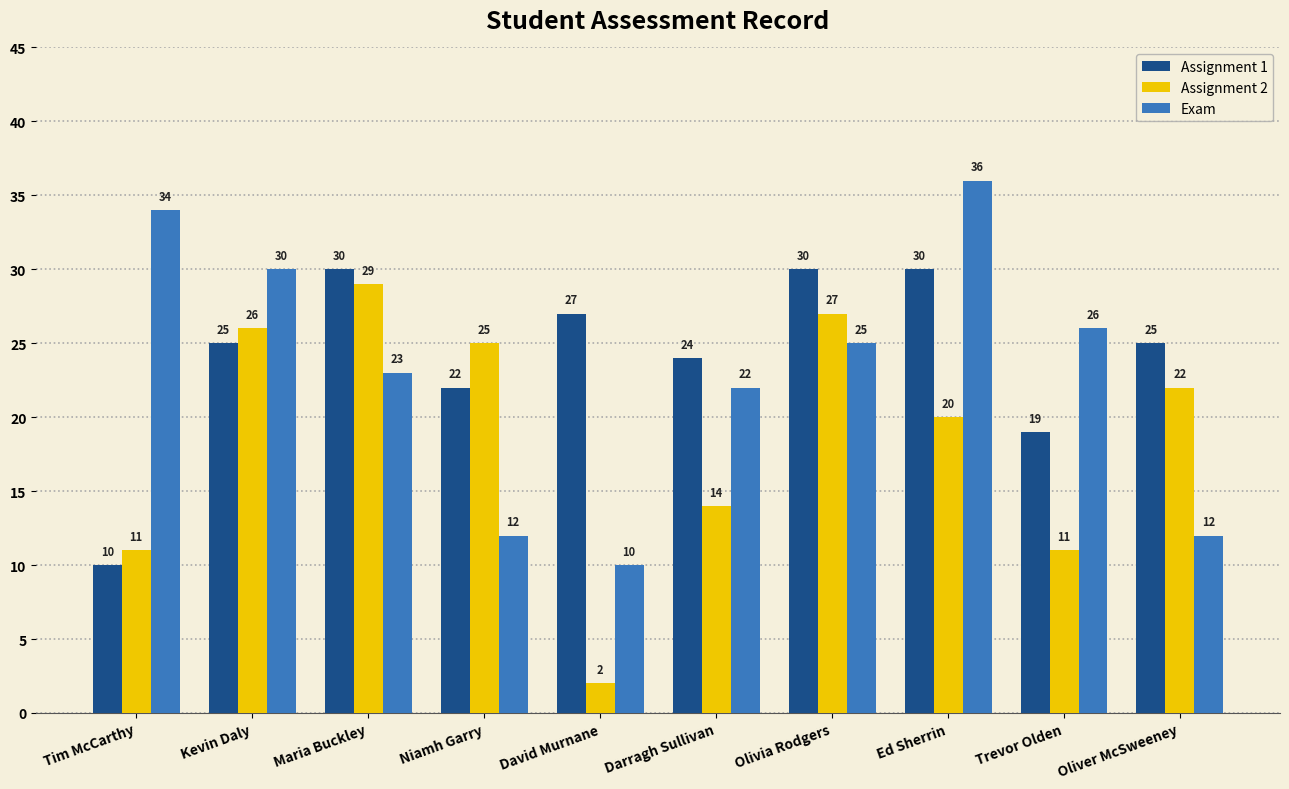

At Trevor Olden, list the series in order from smallest to largest.

Assignment 2, Assignment 1, Exam